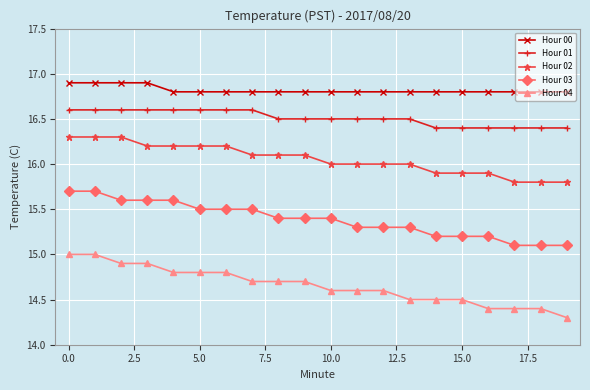

At how many categories does at least one series exceed 14?

20